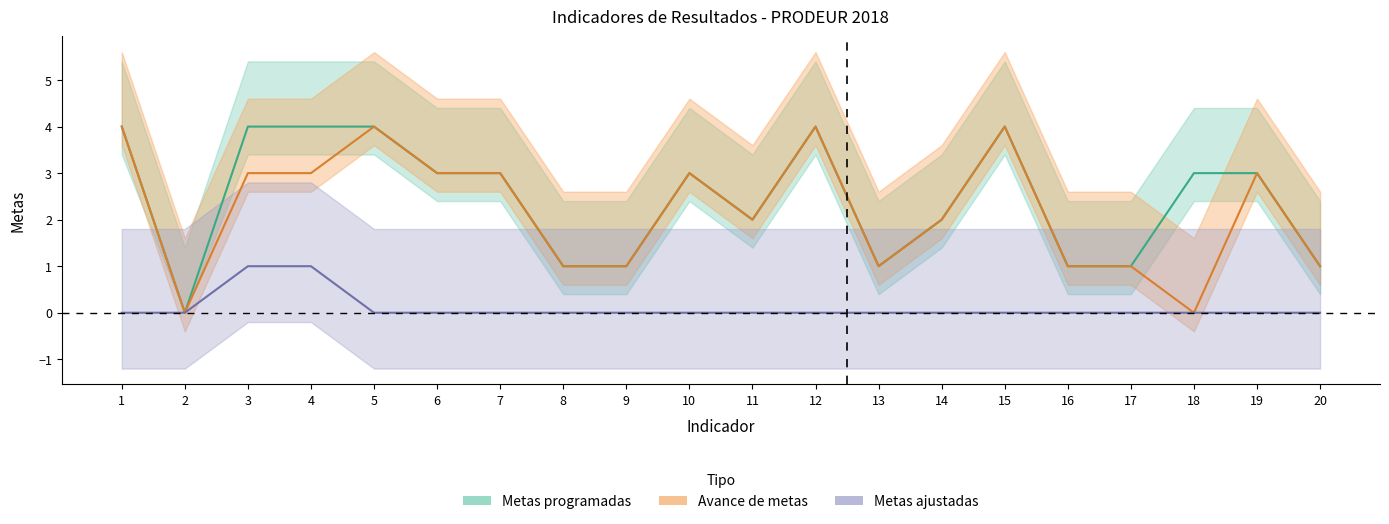

True or false: Avance de metas and Metas ajustadas cross at least once.

False